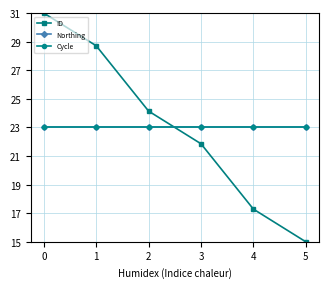

Is the value of Northing at 3 greater than the value of ID at 4?

Yes